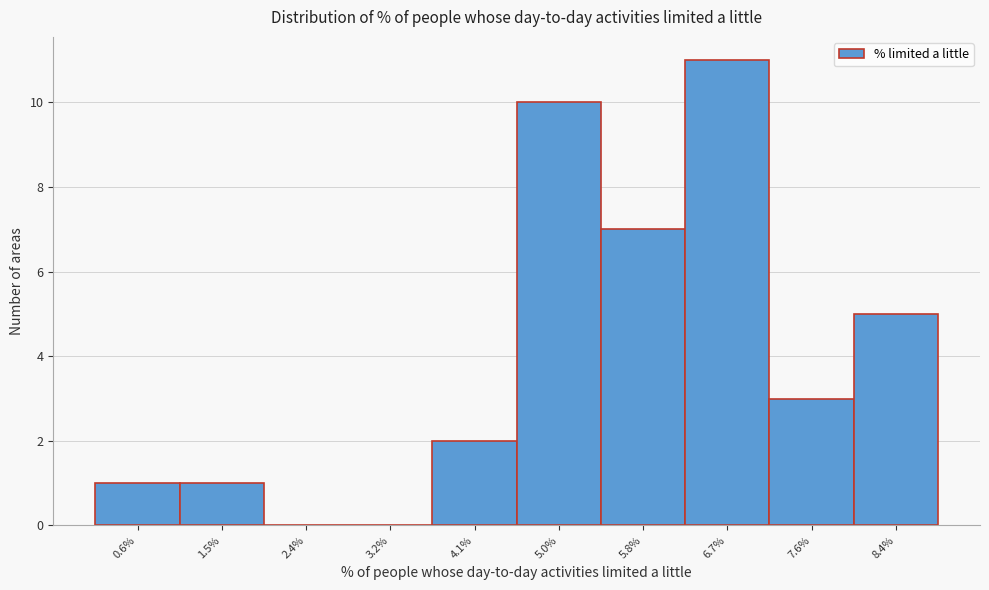

Reading right to left, extract all data points from this chart.

8.4%=5	7.6%=3	6.7%=11	5.8%=7	5.0%=10	4.1%=2	3.2%=0	2.4%=0	1.5%=1	0.6%=1